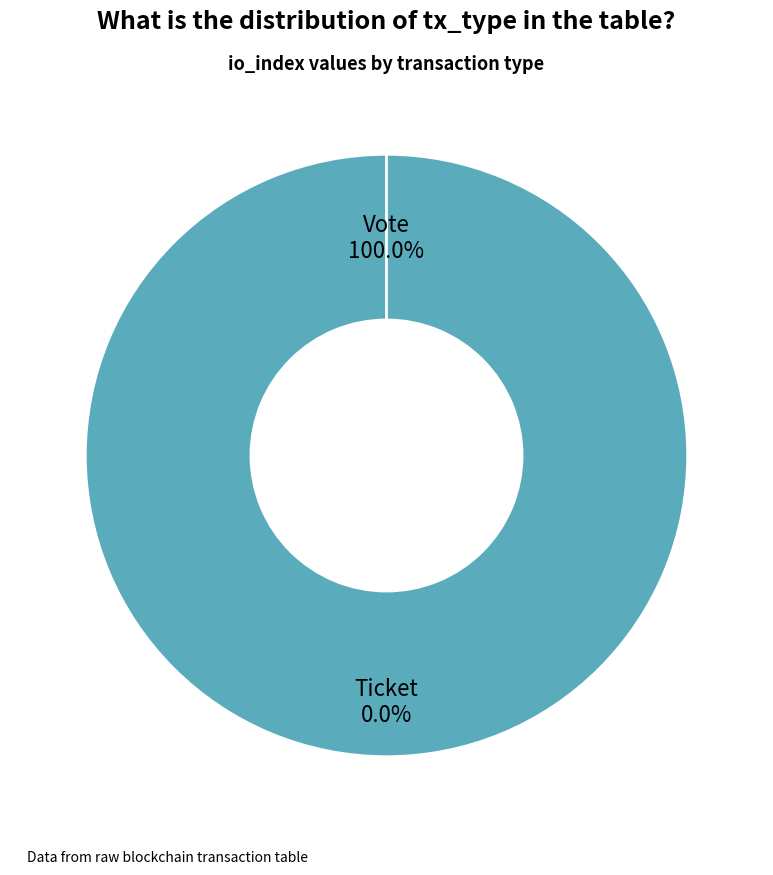

Which slice is the largest?

Vote